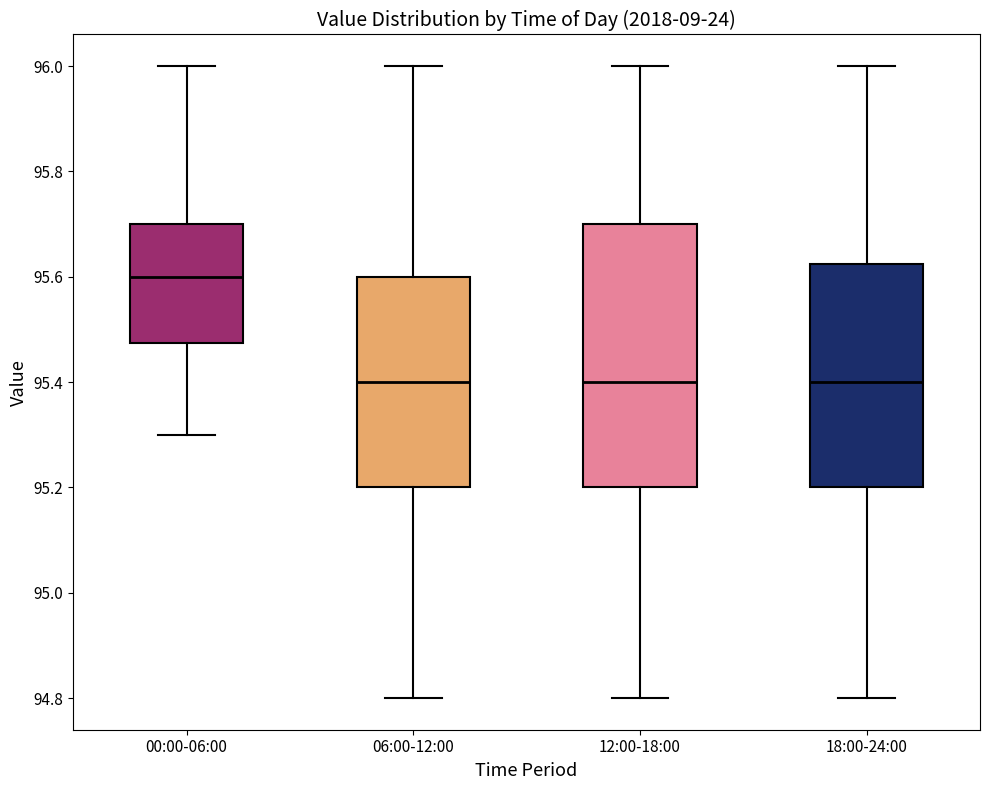

Reading left to right, read every box against the y-axis: the position of its median line, the range the box covers, and the ends of its whiskers. The values are not printed on the chart, so give them approximately, as read against the axis.

00:00-06:00: median 95.60, box 95.48 to 95.70, whiskers 95.30 to 96.00
06:00-12:00: median 95.40, box 95.20 to 95.60, whiskers 94.80 to 96.00
12:00-18:00: median 95.40, box 95.20 to 95.70, whiskers 94.80 to 96.00
18:00-24:00: median 95.40, box 95.20 to 95.62, whiskers 94.80 to 96.00